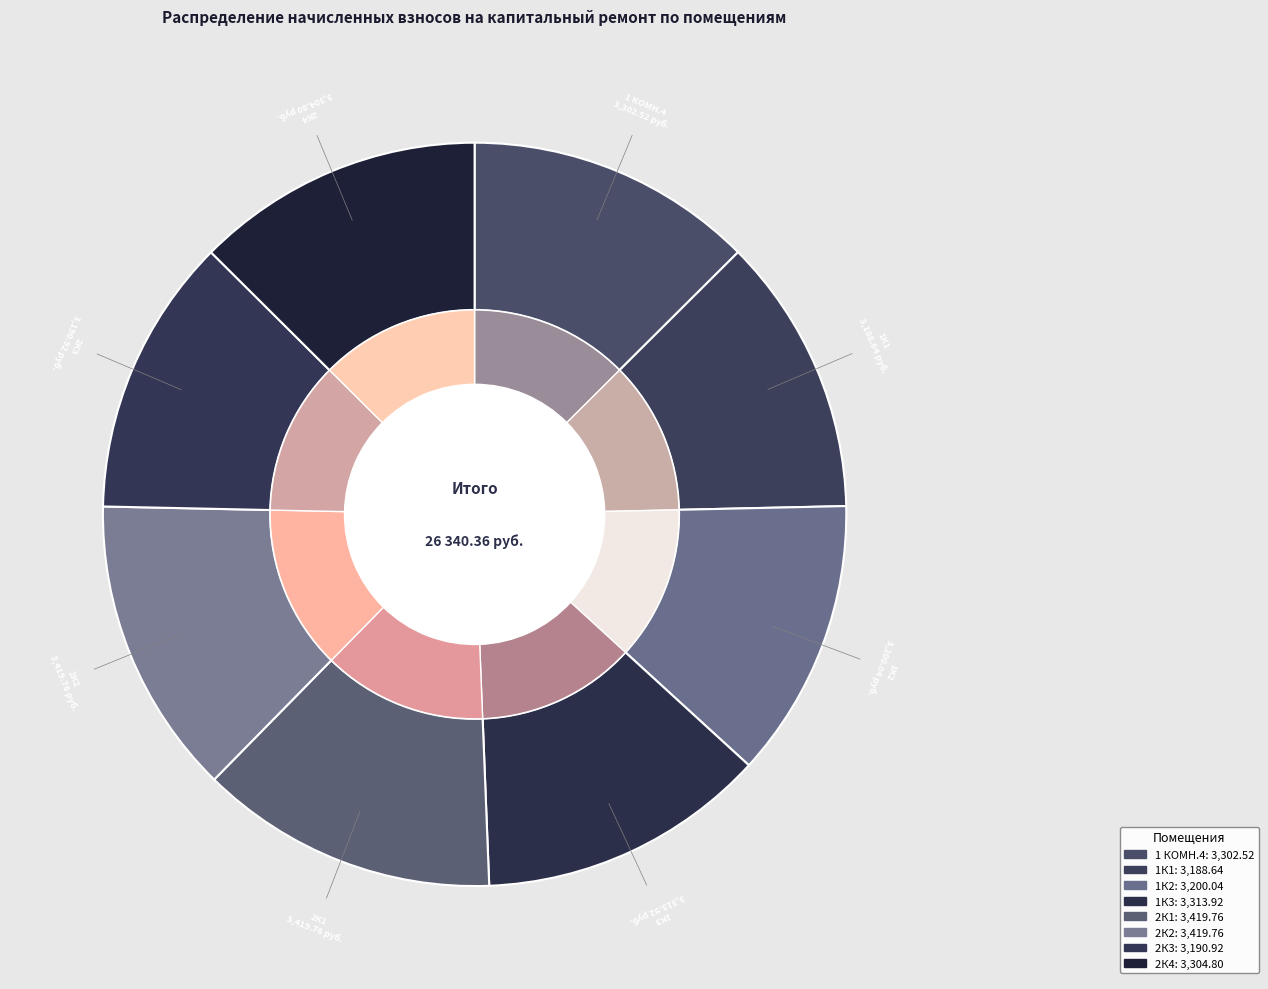

Between 1К3 and 1К1, which is larger?

1К3